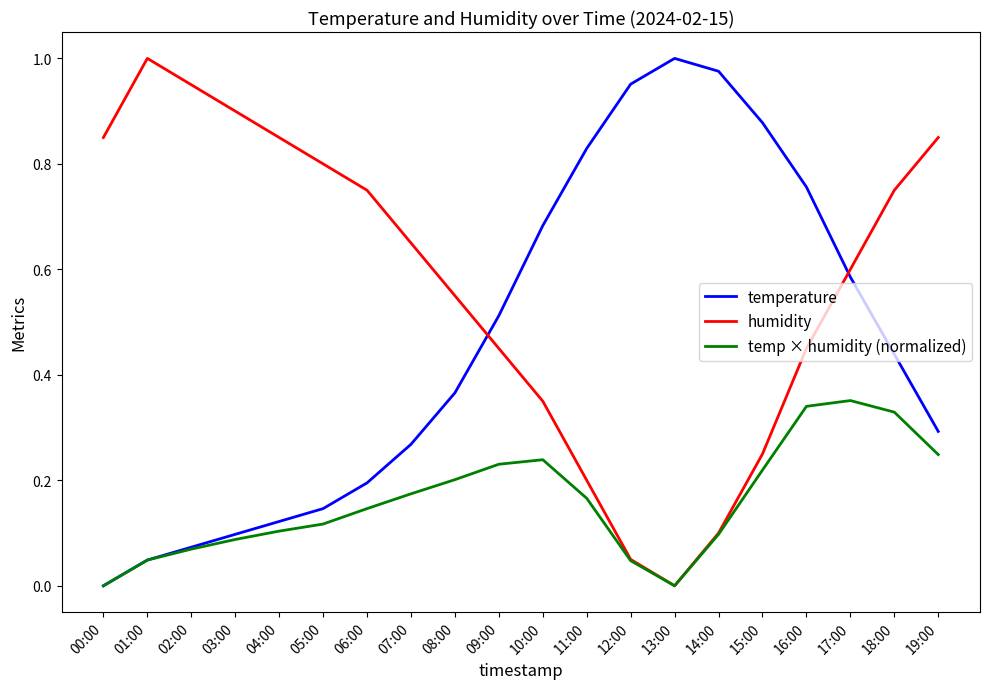

Which category has the lowest value in the temperature series?

00:00